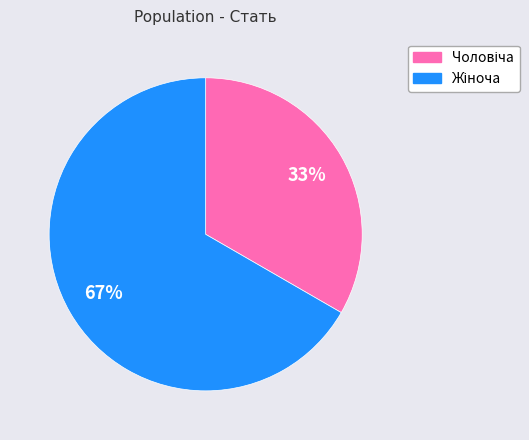

Does any single category account for the majority?

Yes